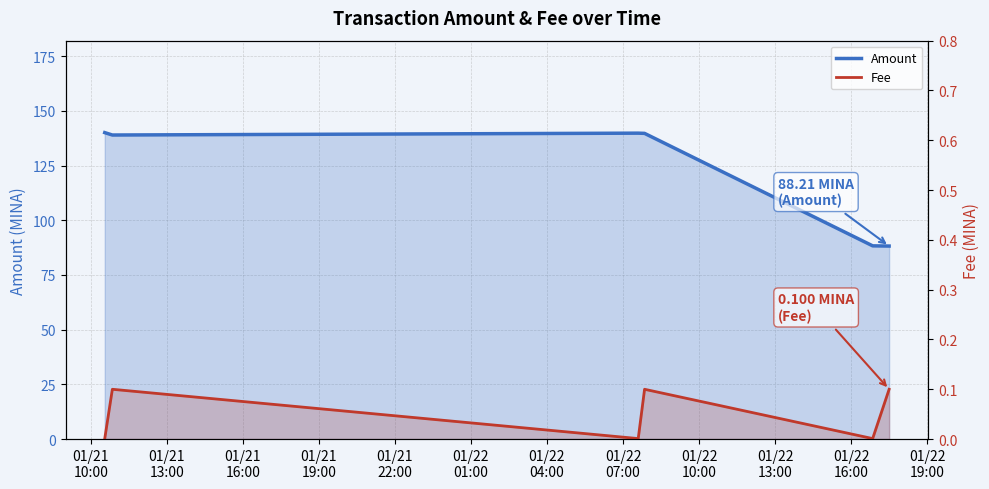

At 01/21
10:00, list the series in order from largest to smallest.

Amount, Fee